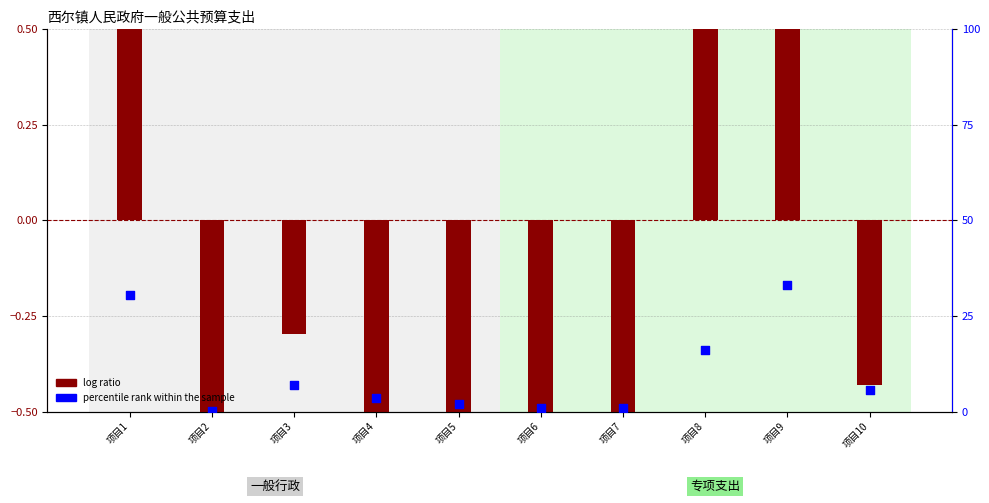

Which series has the largest Y range (max minus min)?

percentile rank within the sample